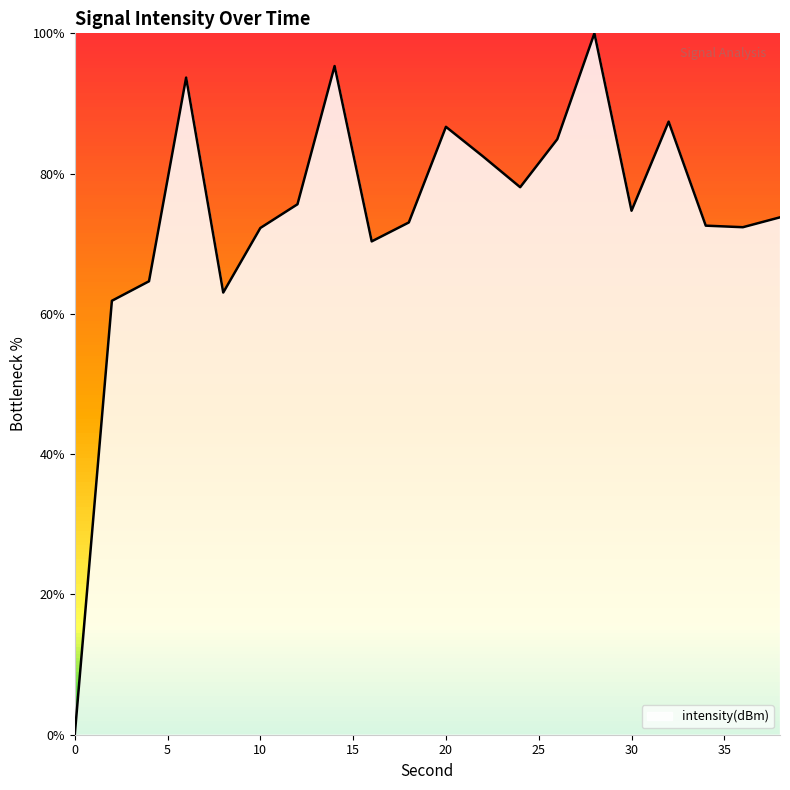

What is the difference between the maximum and minimum values?

100.0